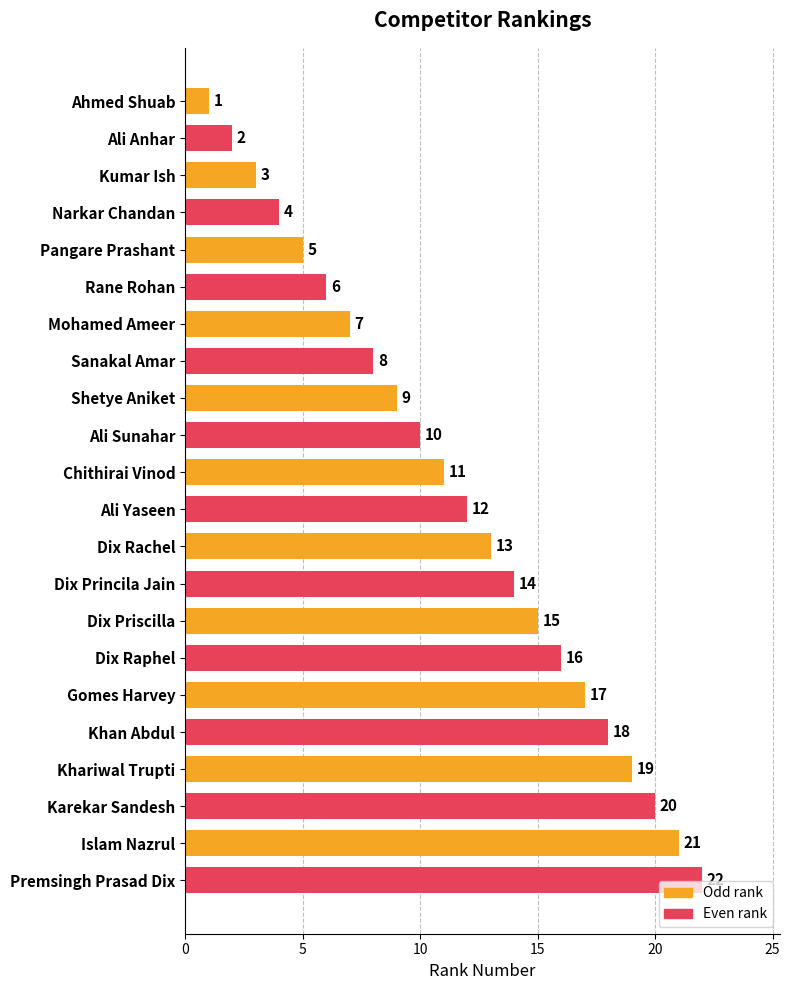

At which label is the value closest to 11?

Chithirai Vinod